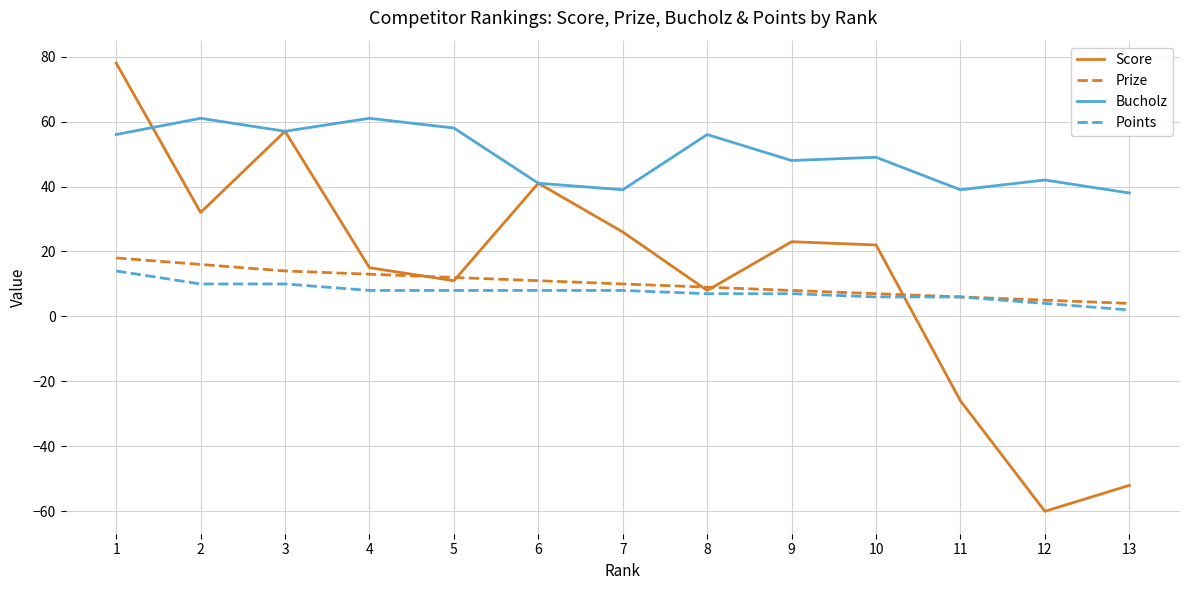

What is the lowest value of the Bucholz series?

38